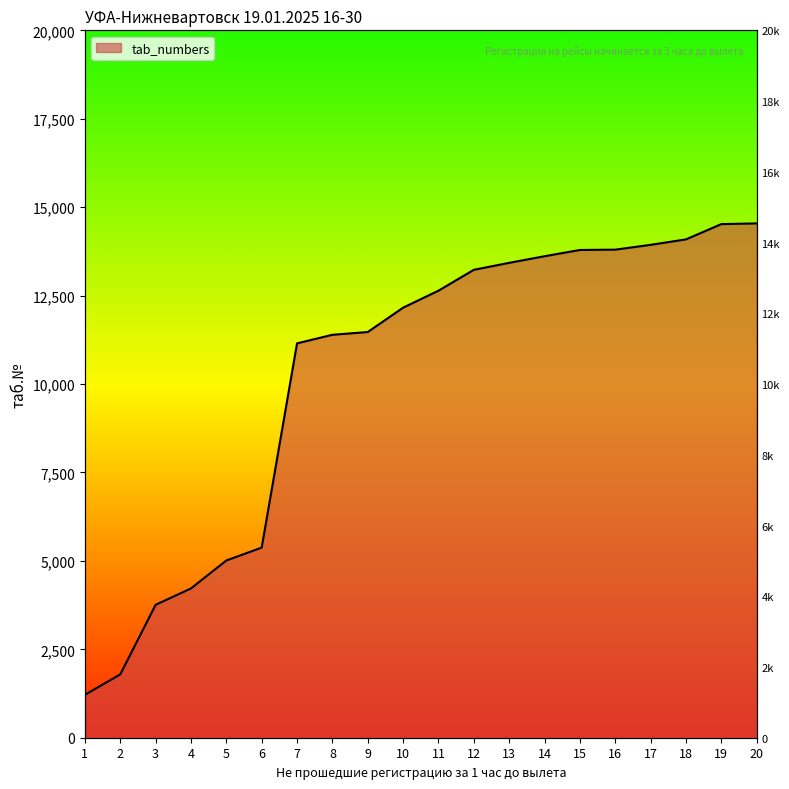

True or false: there are more than 1 points higher than both neighbors.

False